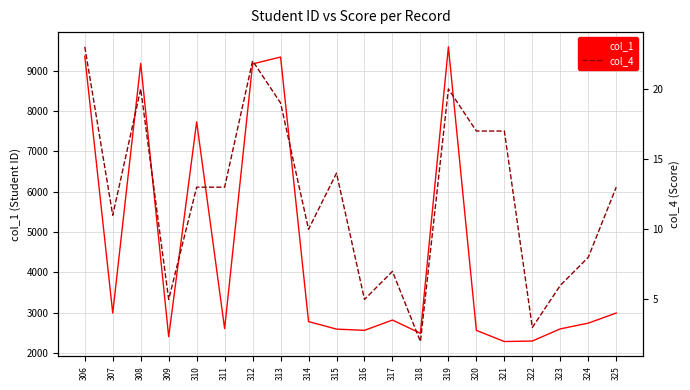

Is it true that col_1 equals 2994 at 325?

True